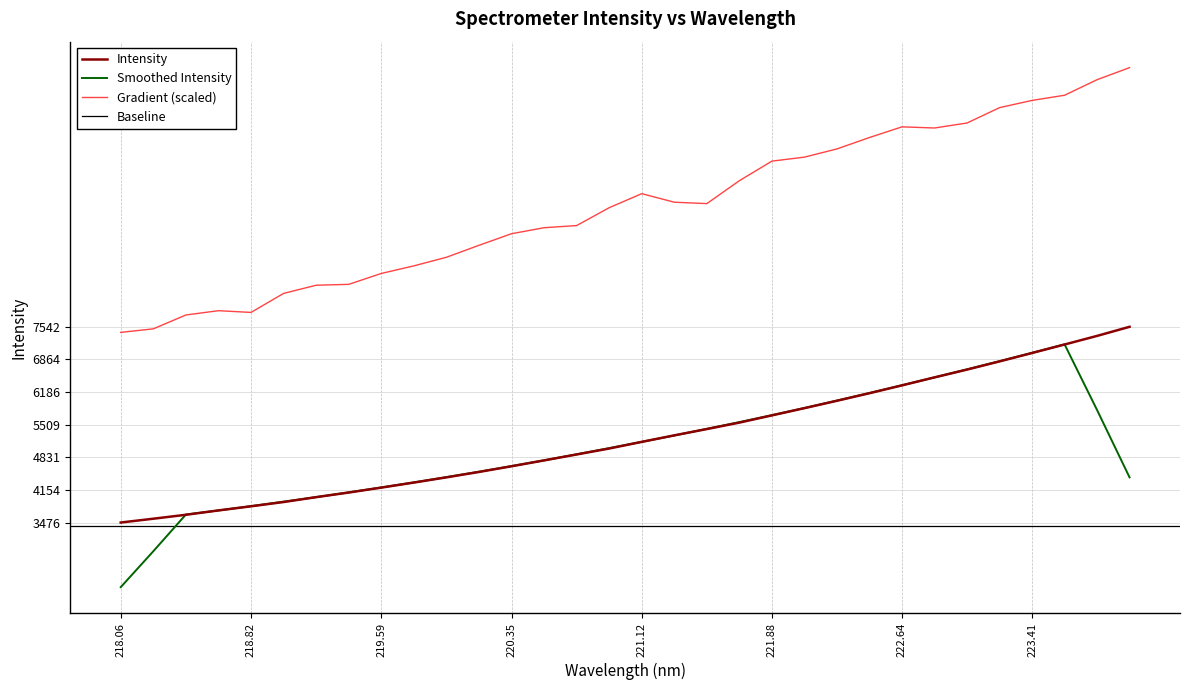

The chart shows a value of 7541.6 at 223.9802. True or false?

True